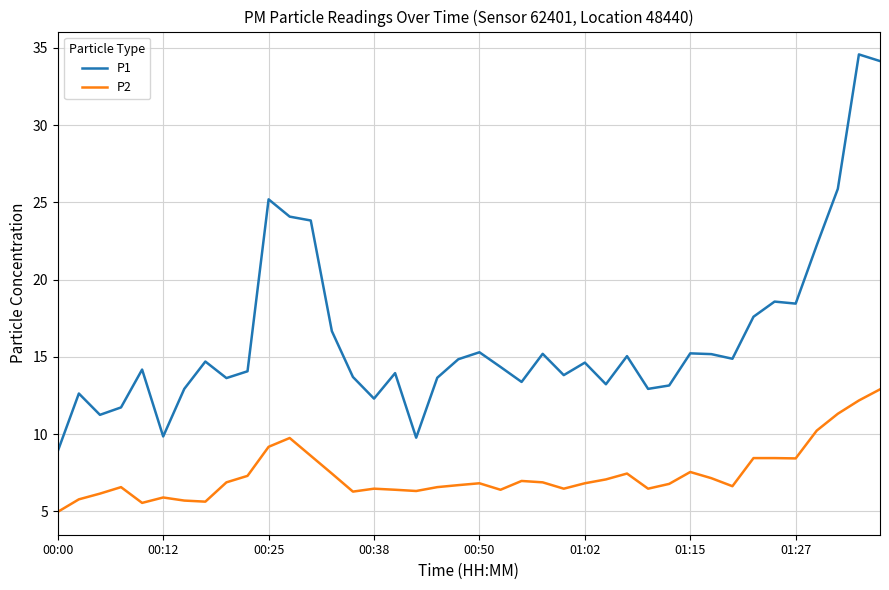

Rank the series by their average value, from highest to lowest.

P1, P2